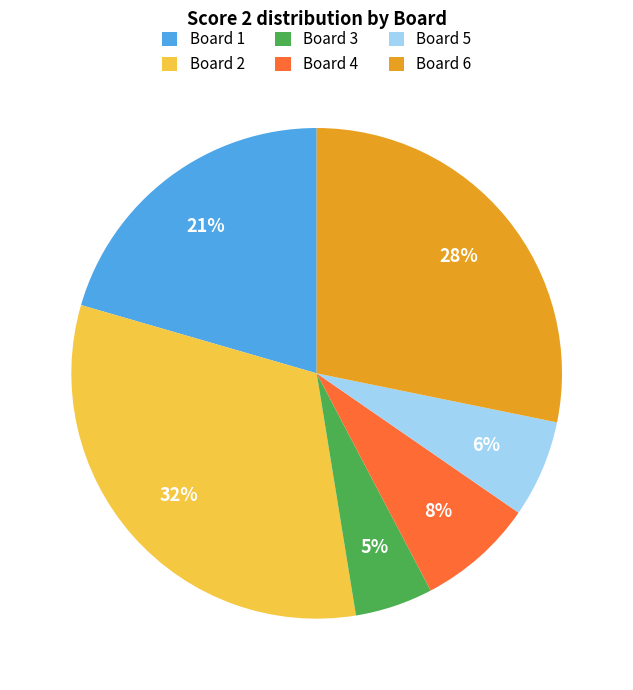

Which has a higher value, Board 4 or Board 6?

Board 6